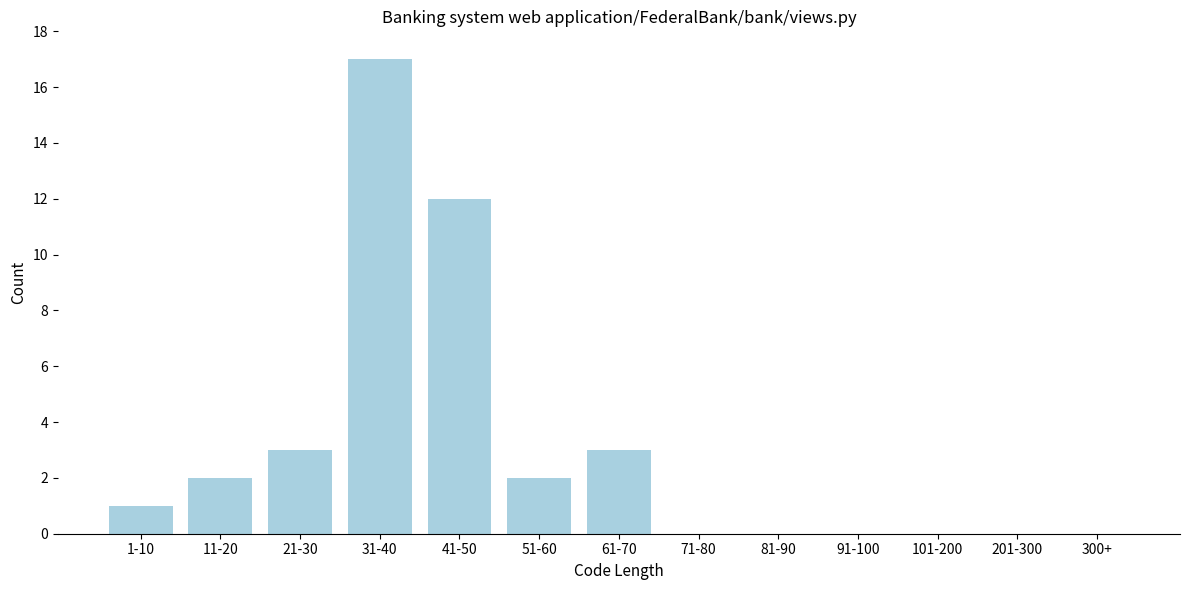

Reading left to right, list all the values displayed in this chart.

1-10=1	11-20=2	21-30=3	31-40=17	41-50=12	51-60=2	61-70=3	71-80=0	81-90=0	91-100=0	101-200=0	201-300=0	300+=0